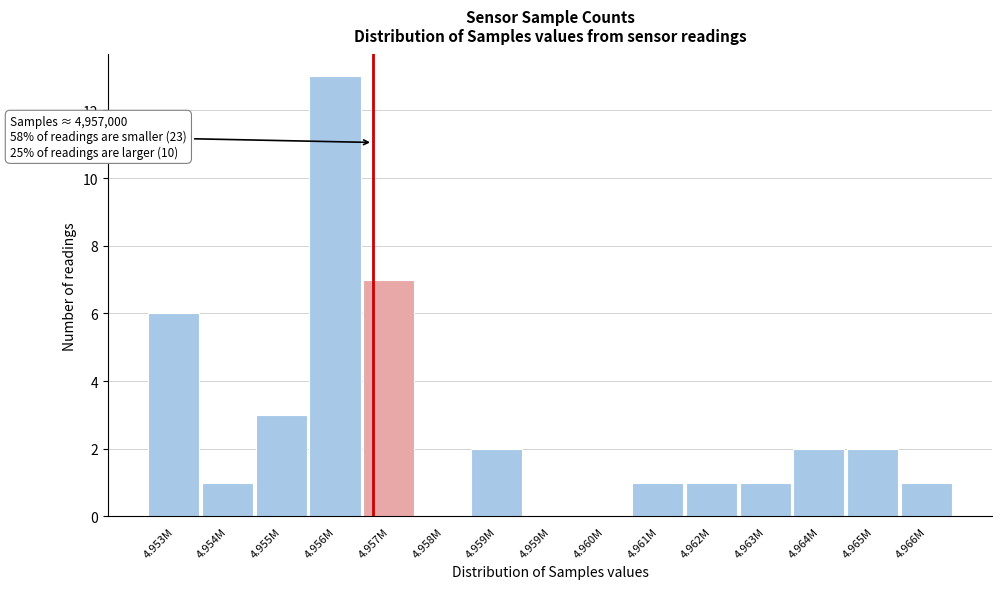

How many data points does each series have?

15